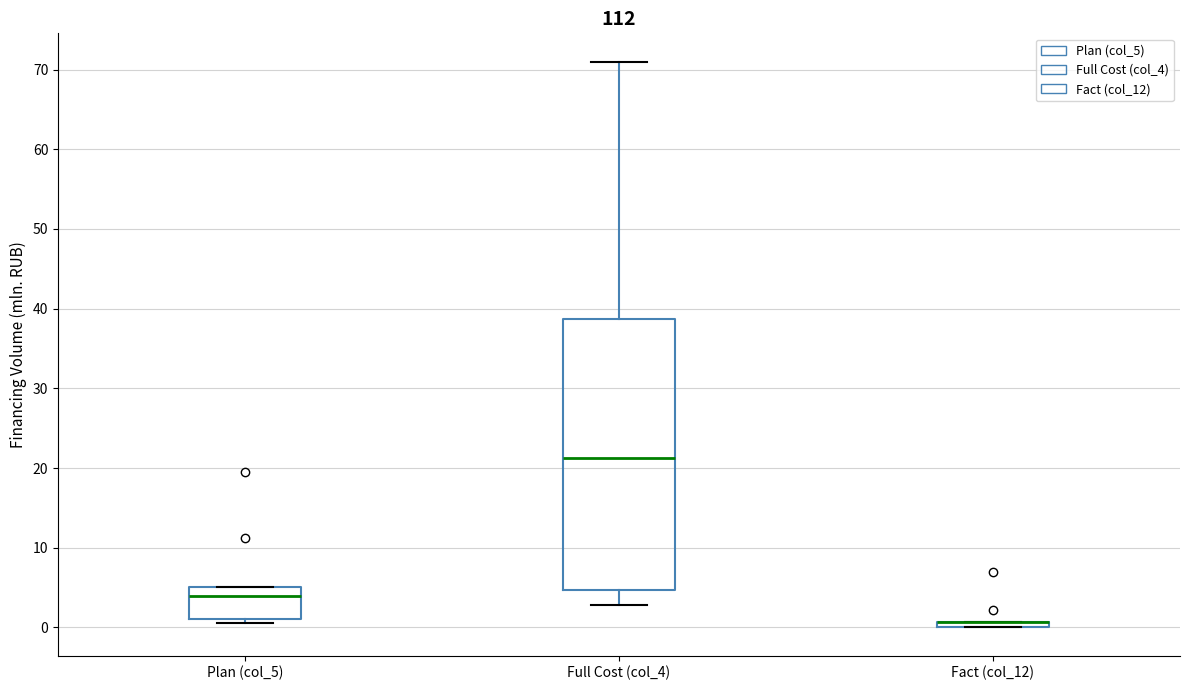

Where is the lower edge of the box for Plan (col_5) on the y-axis? The values are not printed on the chart, so give them approximately, as read against the axis.

1